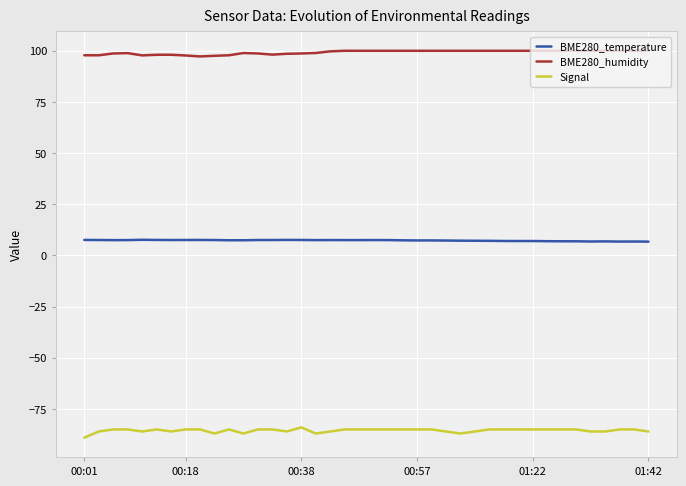

True or false: BME280_humidity and BME280_temperature cross at least once.

False